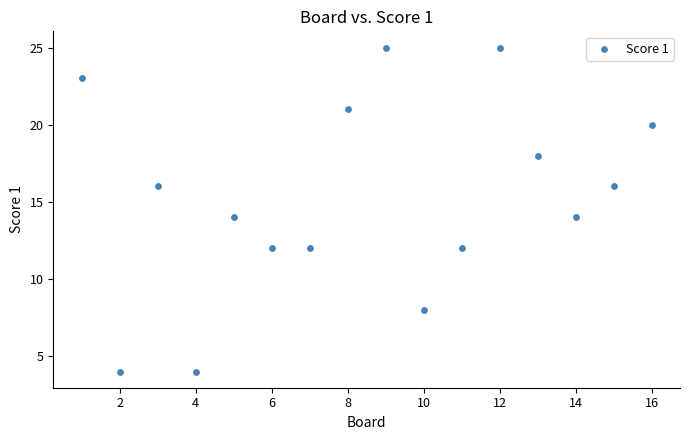

What is the range of X values (max minus min)?

15